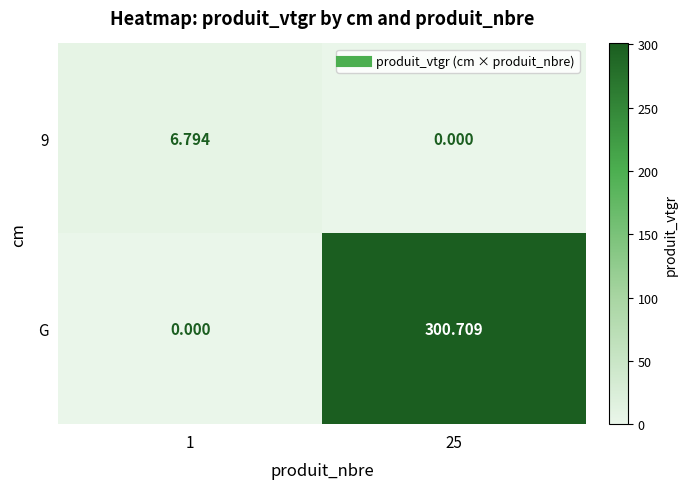

Which series has the widest spread of values?

G